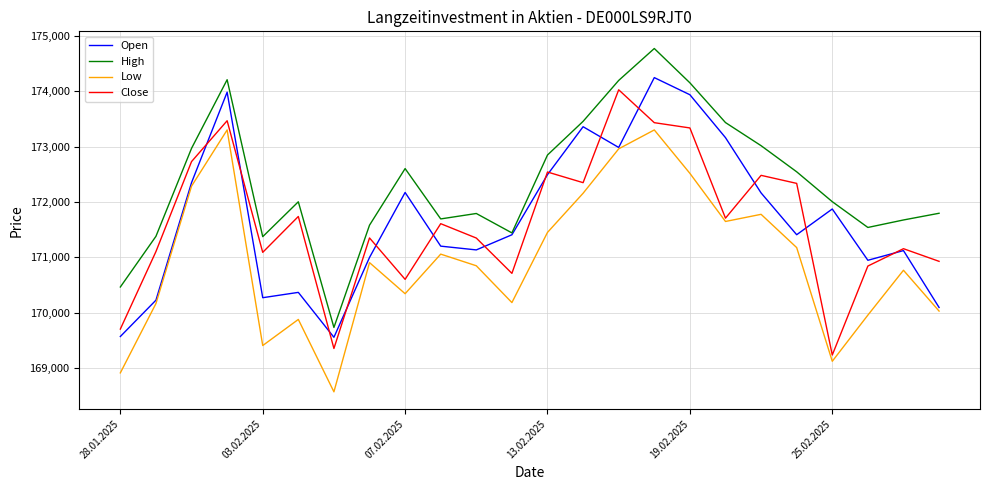

What are all the series names shown in the legend?

Open, High, Low, Close